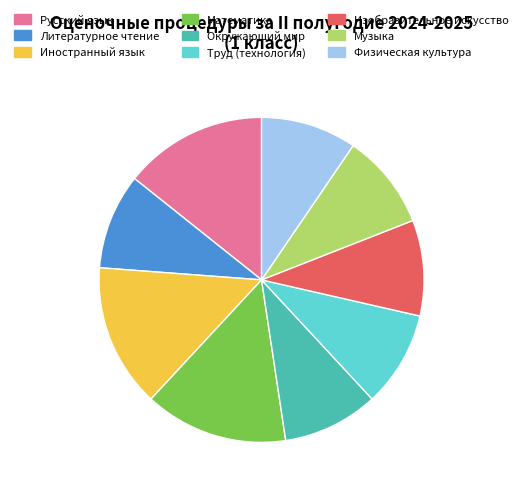

Approximately how many times larger is the value at Русский язык compared to Окружающий мир?

1.5